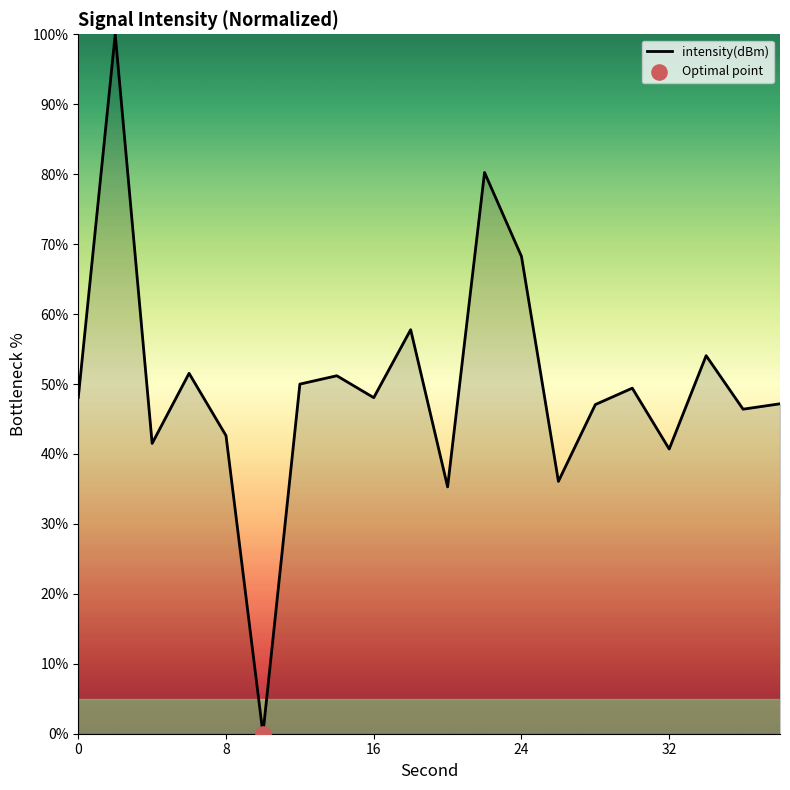

What is the difference between the maximum and minimum values?

100.0